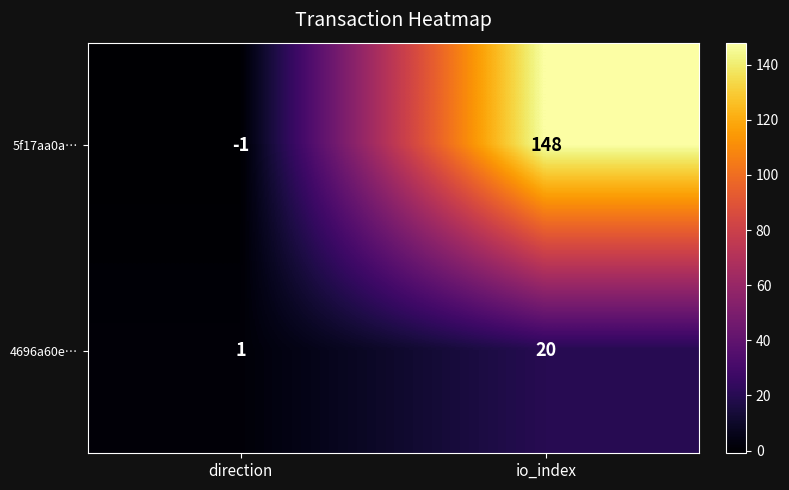

Which series has the largest total across all categories?

5f17aa0a…